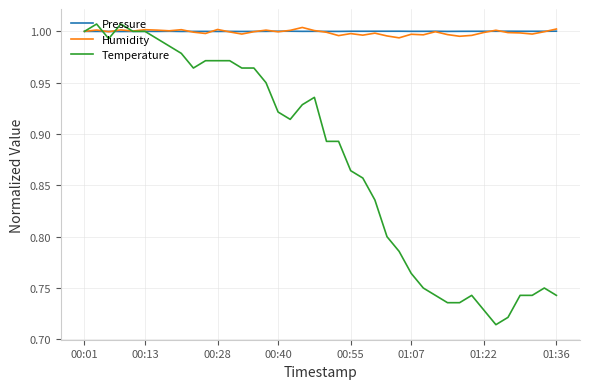

How many series are shown in this chart?

3